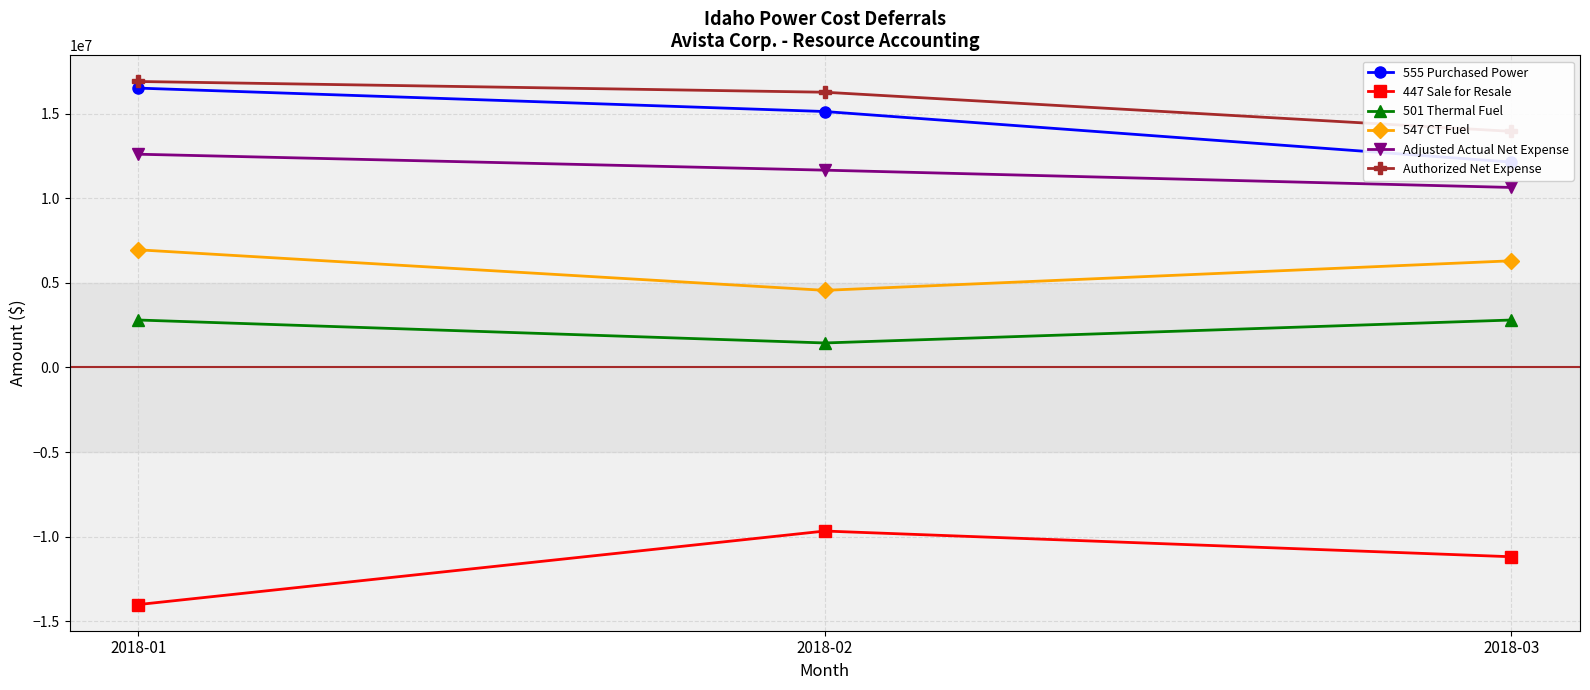

What are all the series names shown in the legend?

555 Purchased Power, 447 Sale for Resale, 501 Thermal Fuel, 547 CT Fuel, Adjusted Actual Net Expense, Authorized Net Expense